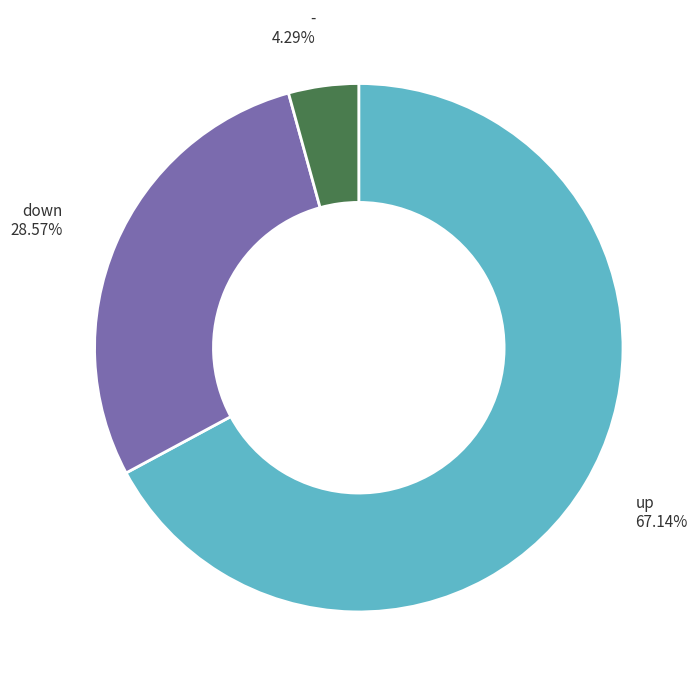

Is there any slice that represents more than half of the pie?

Yes